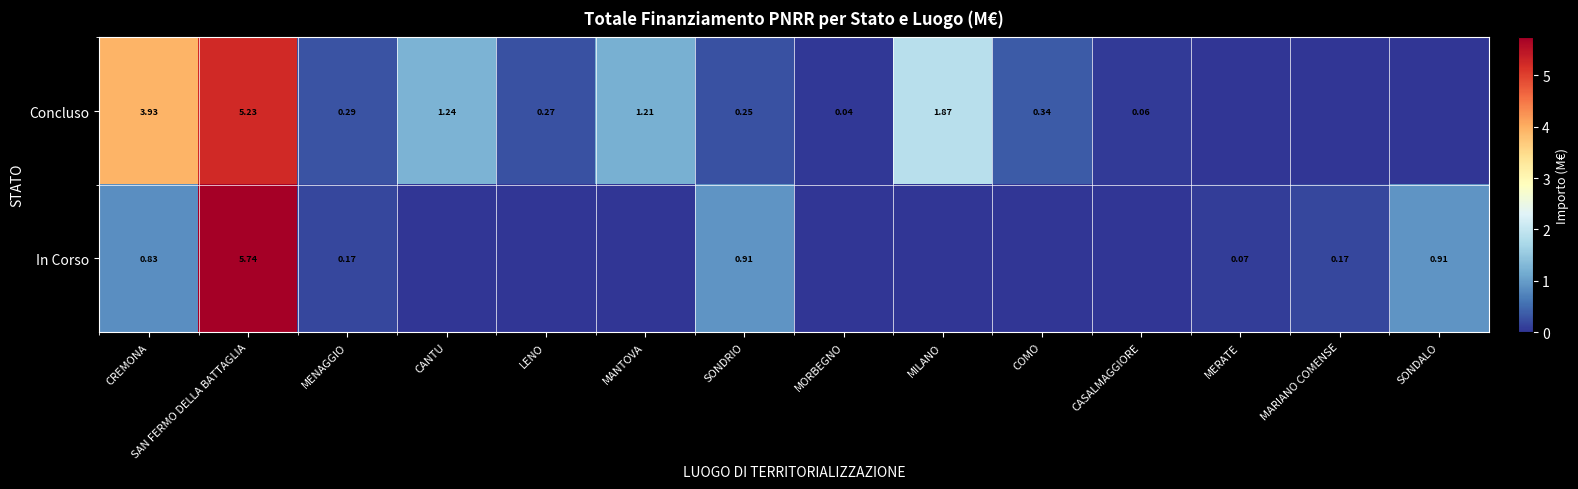

What is the spread (max minus min) of values at COMO?

0.3